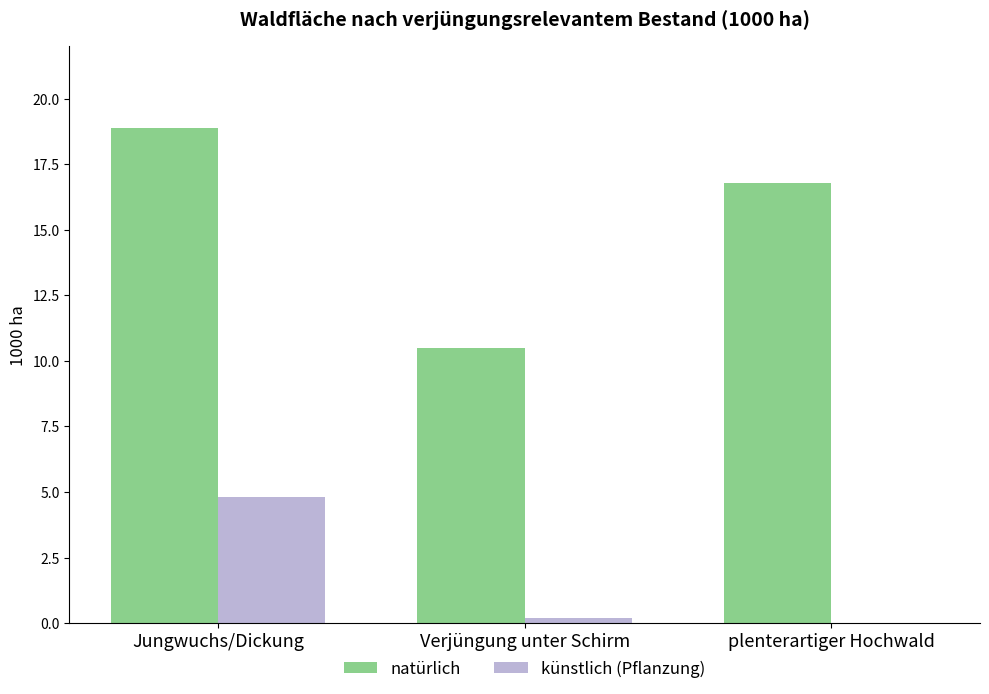

At which category is the sum across all series the highest?

Jungwuchs/Dickung